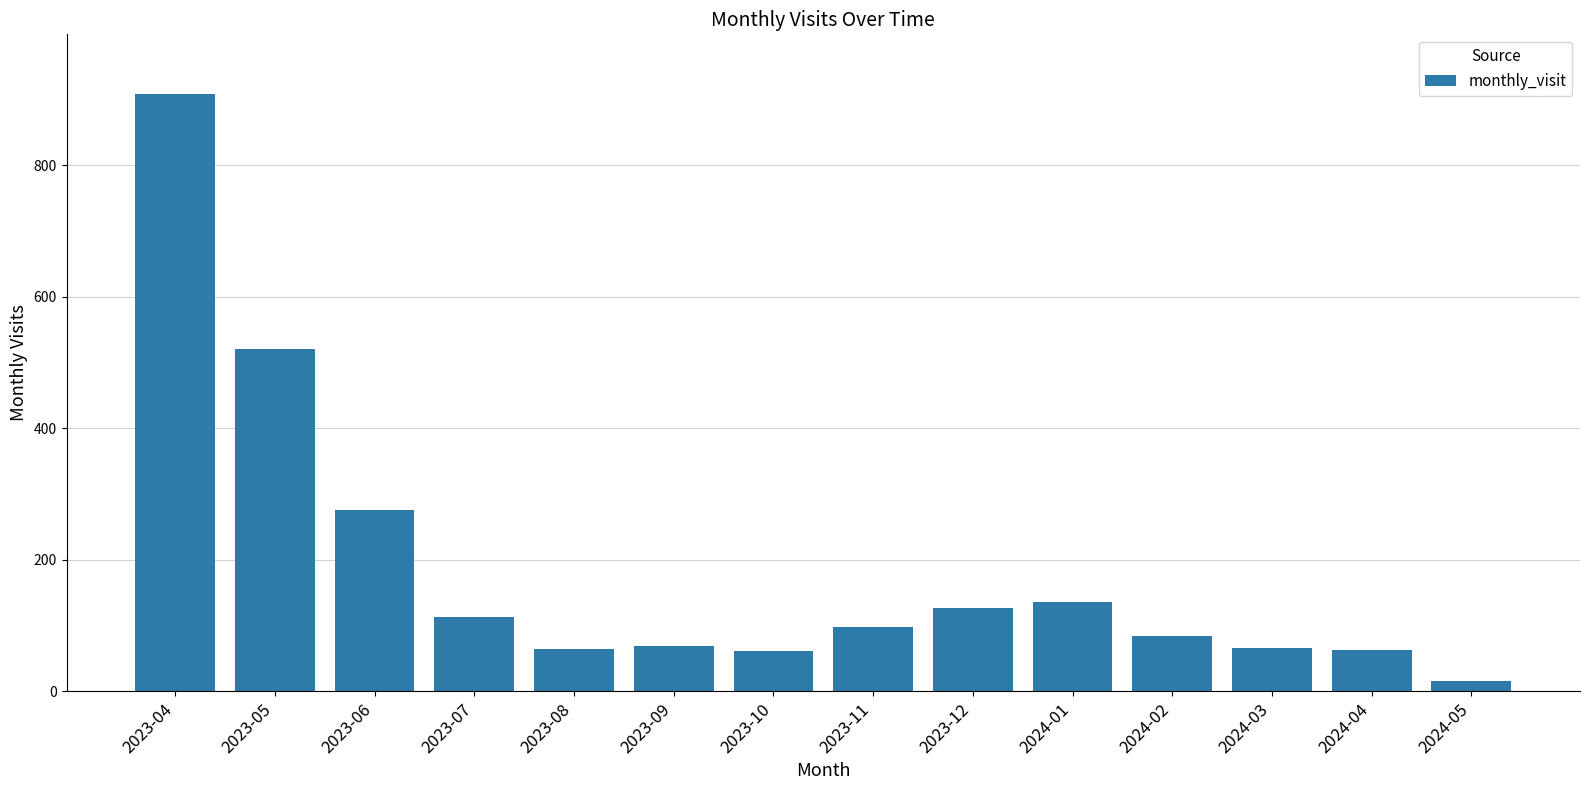

What is the difference between the maximum and minimum values?

893